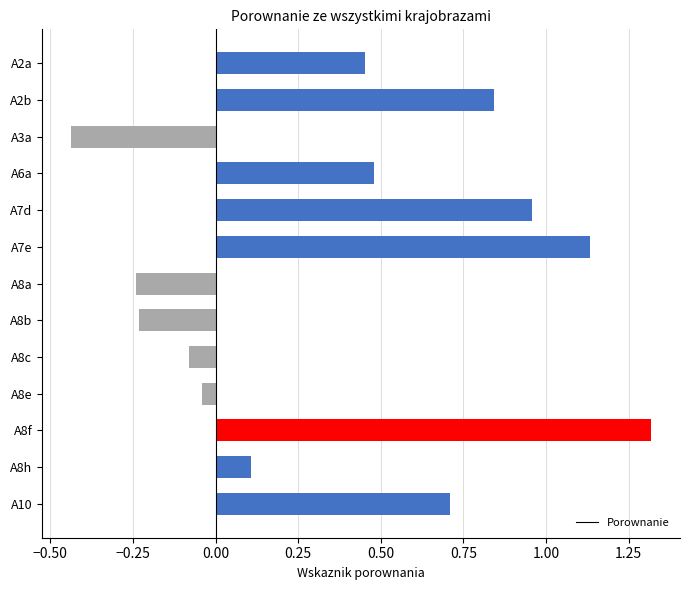

True or false: the data shows 0.7 at A2a.

False